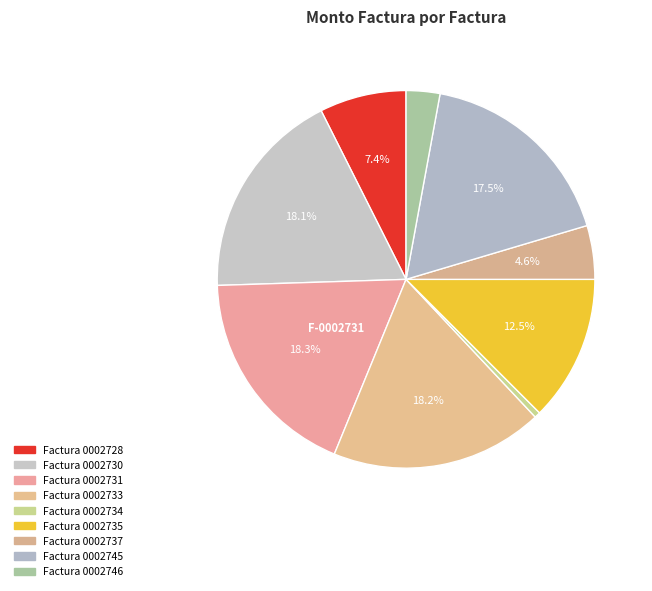

Rank the categories by value from highest to lowest.

008-002-0002731, 008-002-0002733, 008-002-0002730, 008-002-0002745, 008-002-0002735, 008-002-0002728, 008-002-0002737, 008-002-0002746, 008-002-0002734